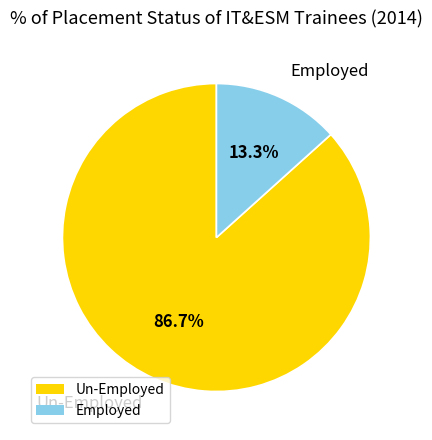

What is the smallest slice in the pie chart?

Employed